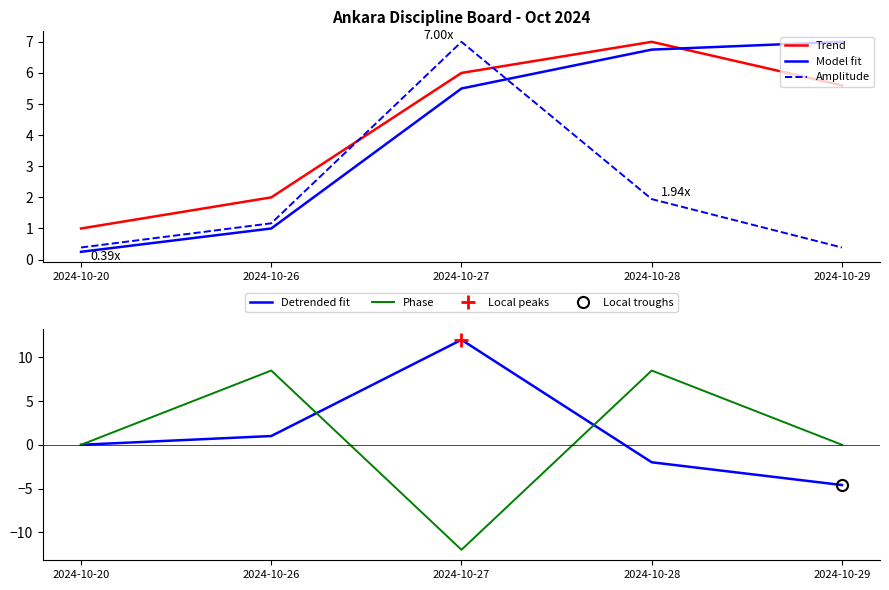

Reading left to right, list all the values displayed in this chart.

Trend: 2024-10-20=1.0	2024-10-26=2.0	2024-10-27=6.0	2024-10-28=7.0	2024-10-29=5.6
Model fit: 2024-10-20=0.2	2024-10-26=1.0	2024-10-27=5.5	2024-10-28=6.8	2024-10-29=7.0
Amplitude: 2024-10-20=0.4	2024-10-26=1.2	2024-10-27=7.0	2024-10-28=1.9	2024-10-29=0.4
Detrended fit: 2024-10-20=0.0	2024-10-26=1.0	2024-10-27=12.0	2024-10-28=-2.0	2024-10-29=-4.6
Phase: 2024-10-20=0.0	2024-10-26=8.5	2024-10-27=-12.0	2024-10-28=8.5	2024-10-29=0.0